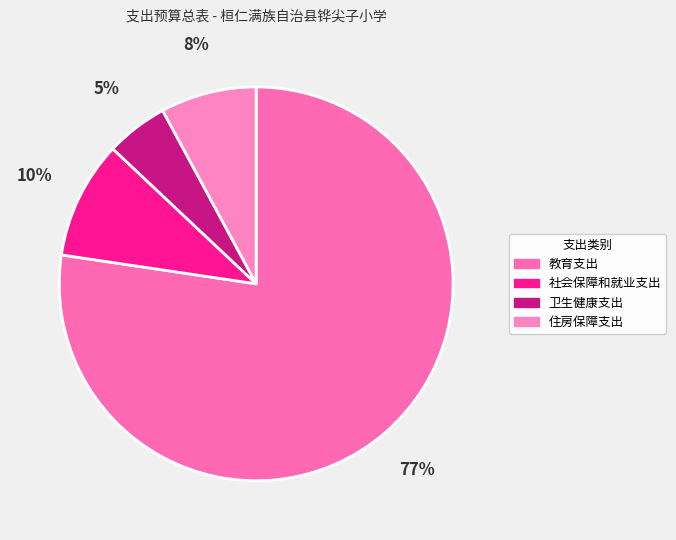

What is the ratio of the value at 卫生健康支出 to the value at 住房保障支出?

0.6